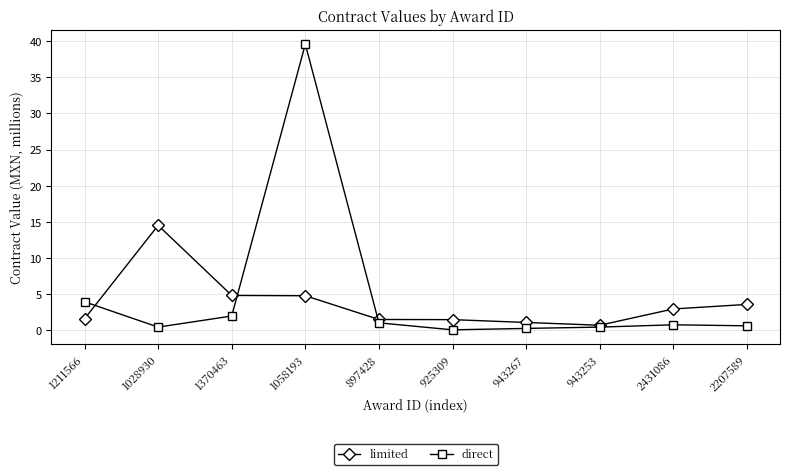

What value does the direct series have at 1211566?

4.0